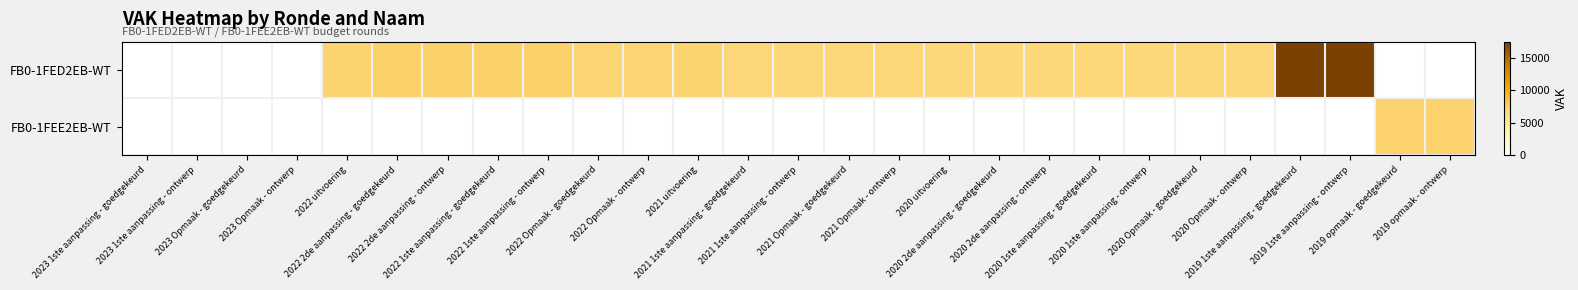

Which series has the largest total across all categories?

FB0-1FED2EB-WT